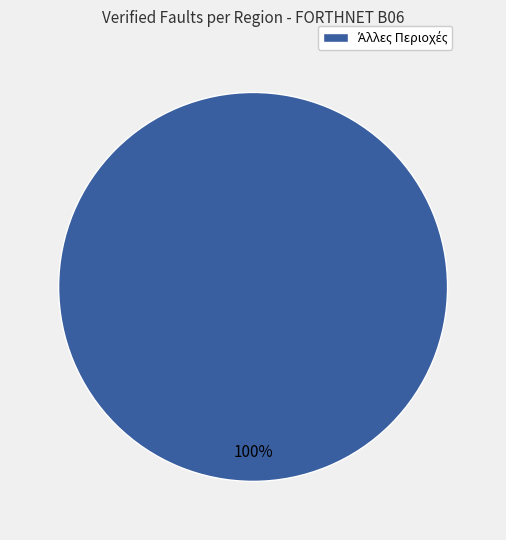

Is there a majority slice in this chart?

Yes